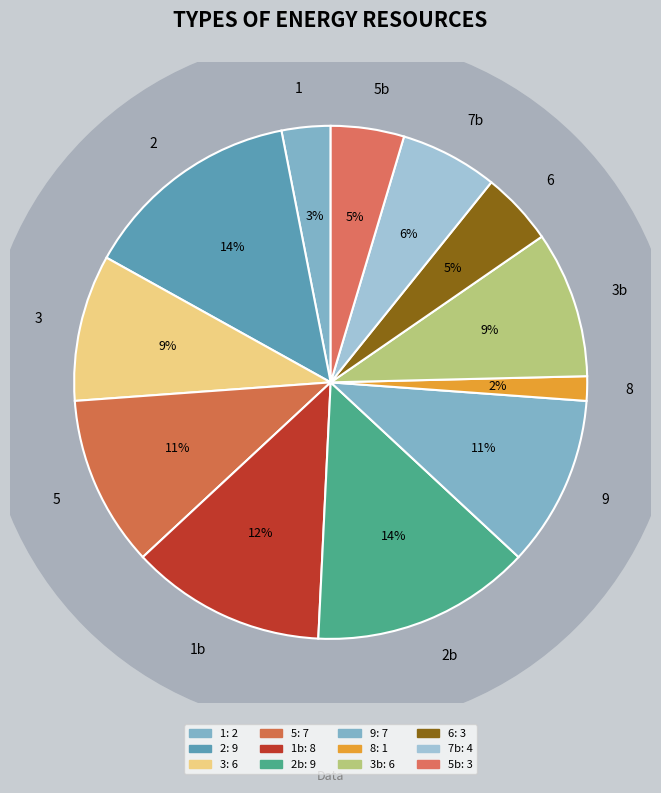

Which has a higher value, 9 or 5?

5